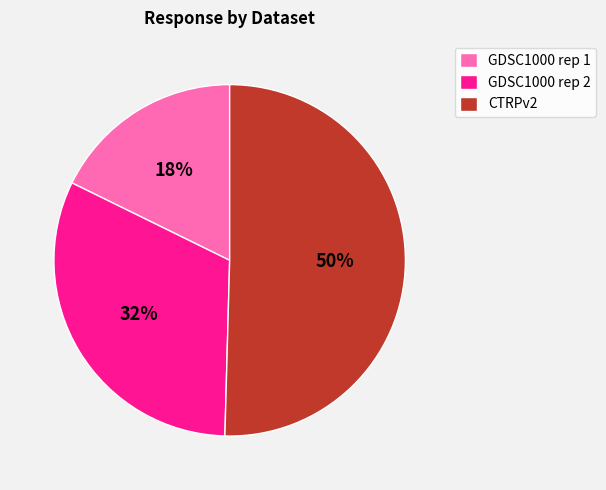

To the nearest percent, what is the combined percentage of CTRPv2 and GDSC1000 rep 1?

68%